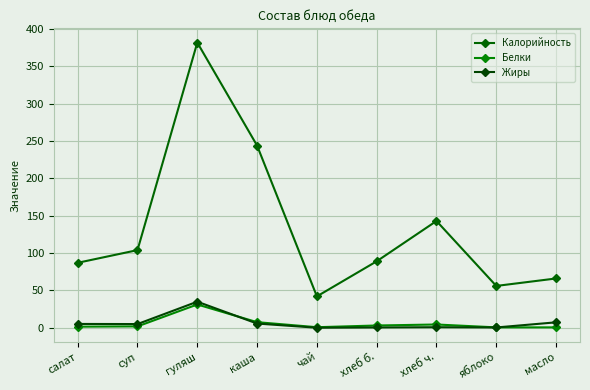

Reading left to right, transcribe all the data shown in this chart.

Калорийность: 87.0	104.0	382.0	244.0	42.0	89.0	143.0	56.0	66.0
Белки: 1.4	1.8	31.2	7.5	0.7	3.0	4.3	0.5	0.5
Жиры: 5.1	4.9	34.9	5.6	0.0	0.4	0.7	0.4	7.2